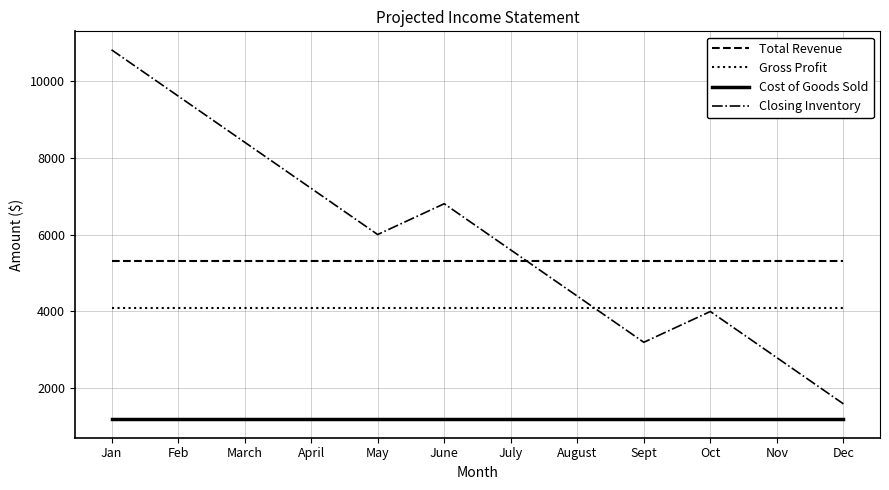

The Closing Inventory series shows 14347 at Jan. True or false?

False